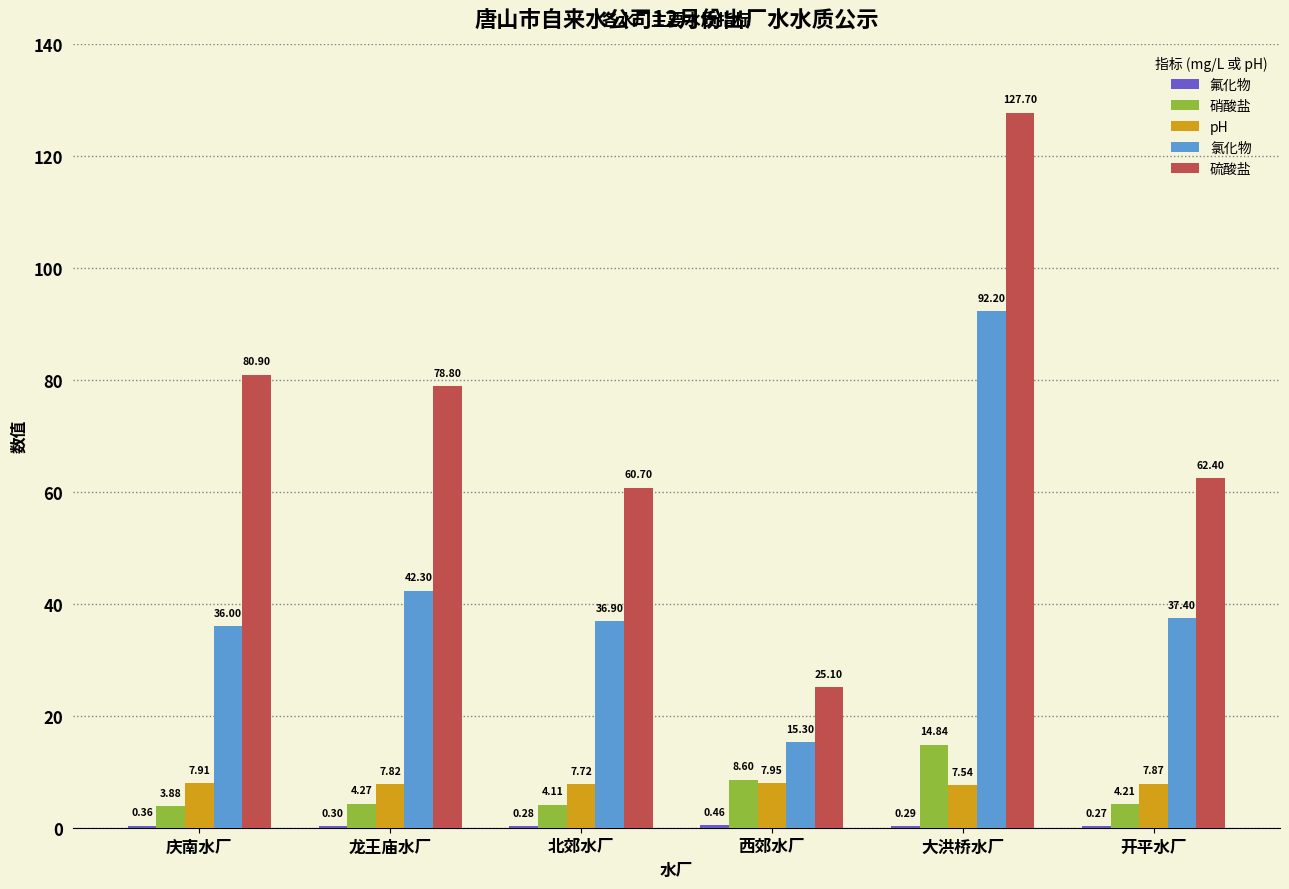

At which category does the chart reach its peak across all series?

大洪桥水厂